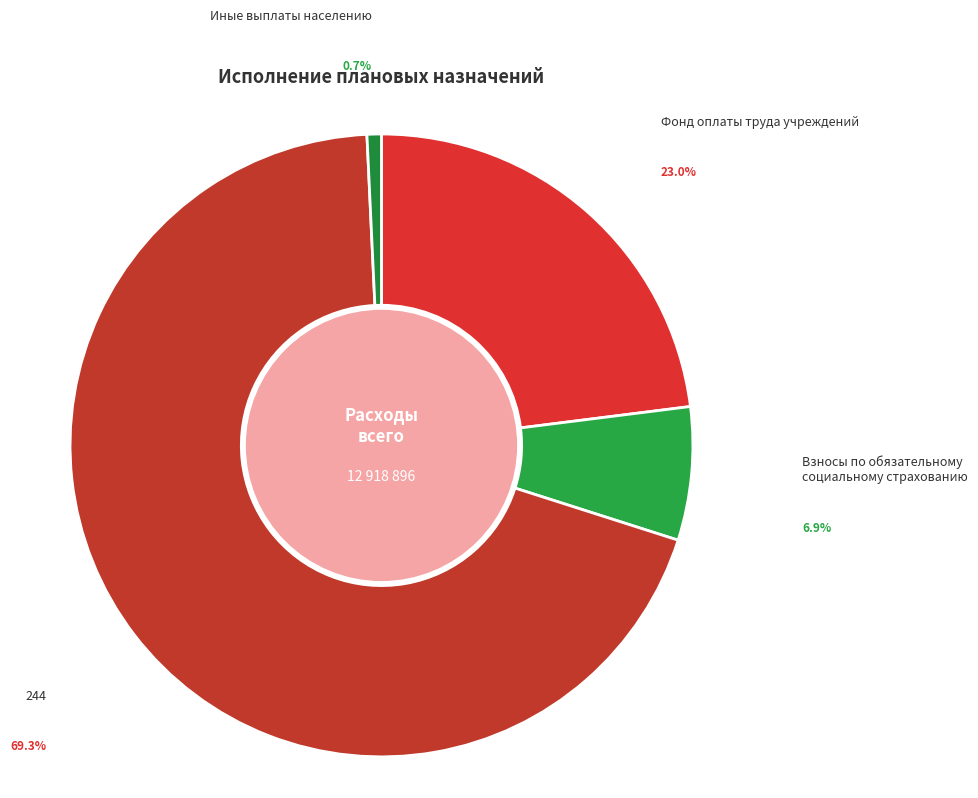

Rank the categories by value from lowest to highest.

Иные выплаты населению, Взносы по обязательному
социальному страхованию, Фонд оплаты труда учреждений, 244